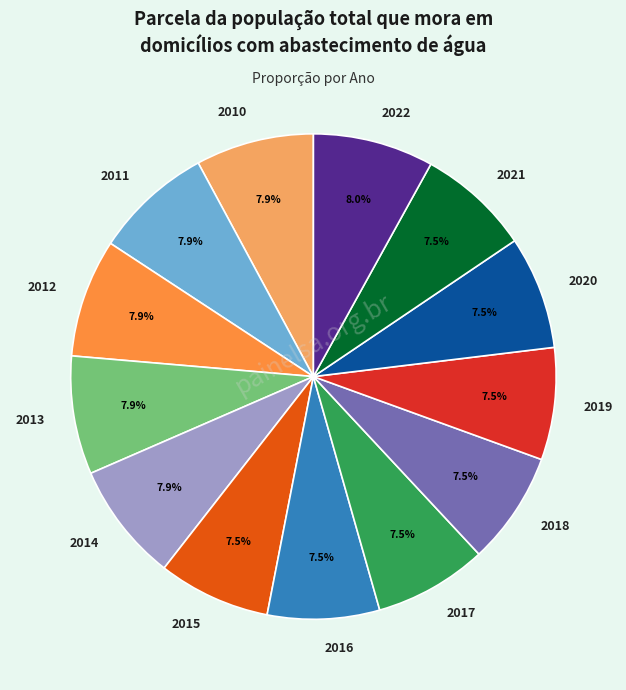

Combined, do 2021 and 2022 account for over 50%?

No